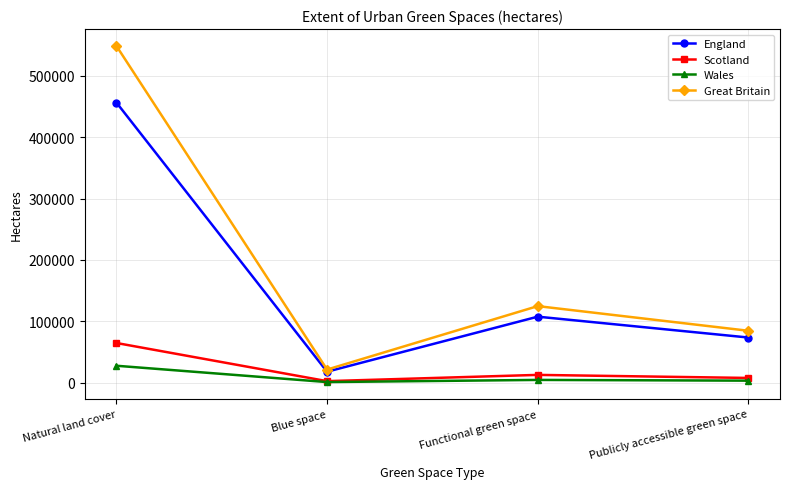

True or false: Wales and England intersect in this chart.

False